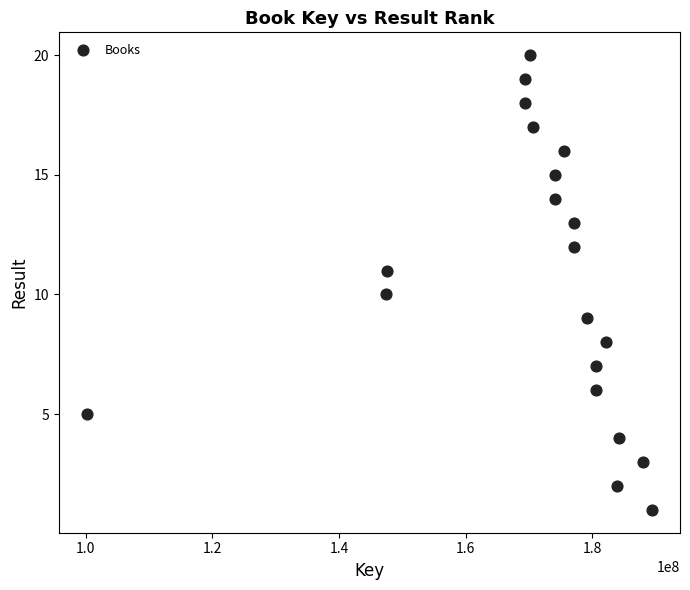

What is the range of X values (max minus min)?

89172694